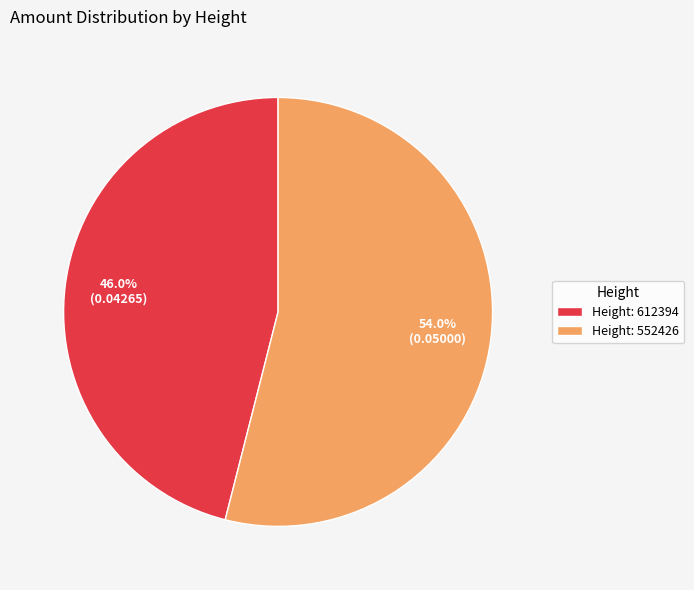

Which category has the biggest portion of the pie?

Height: 552426